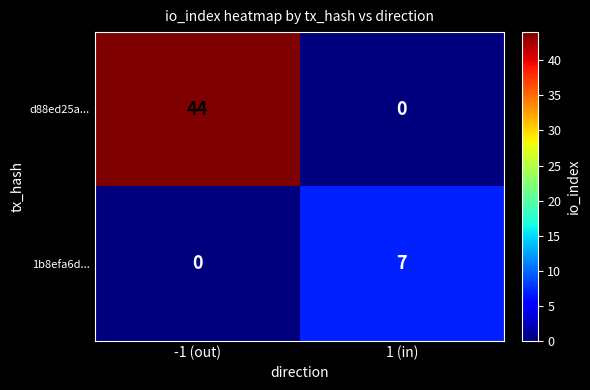

The value of 1b8efa6d... at 1 (in) is 4. True or false?

False